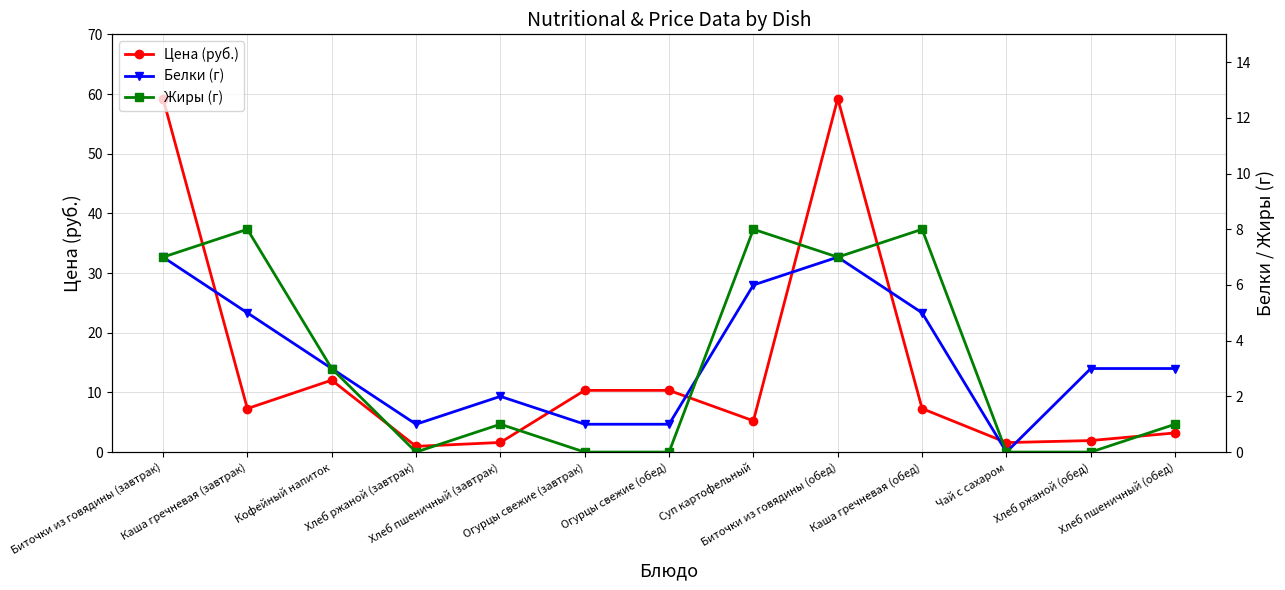

True or false: Белки (г) has a value of 7.0 at Биточки из говядины (обед).

True